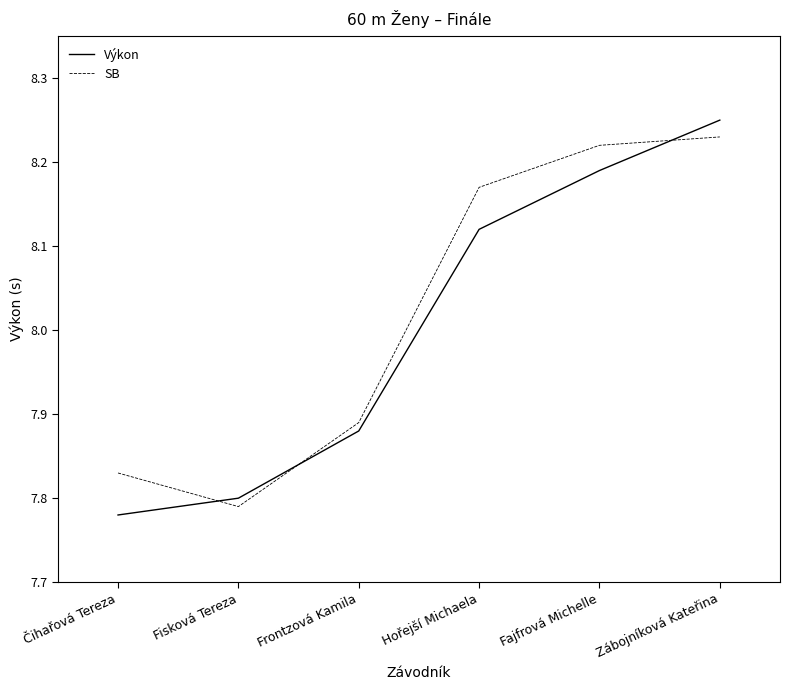

At which category is the sum across all series the highest?

Zábojníková Kateřina